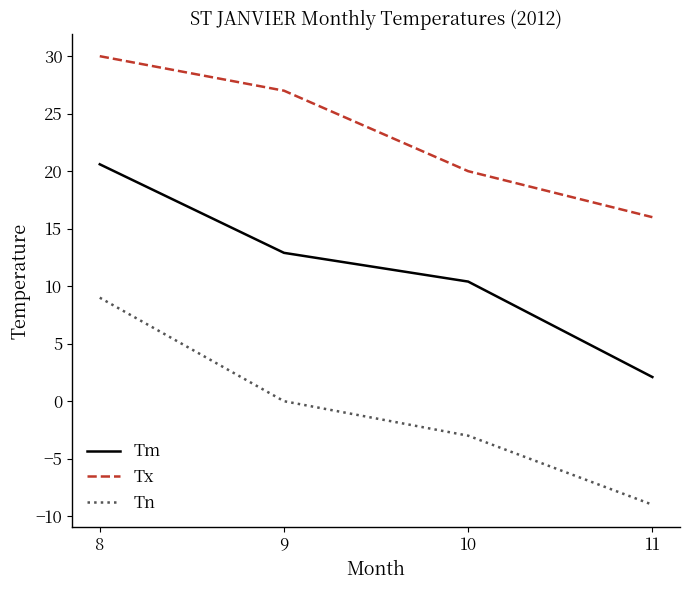

The value of Tn at 10 is -3.0. True or false?

True